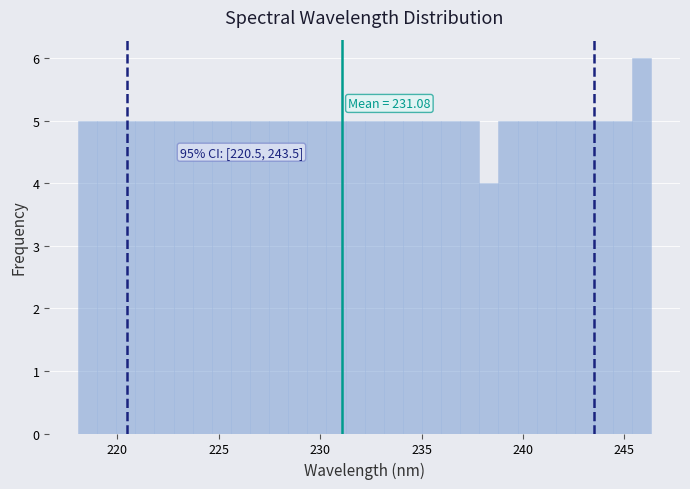

Read against the x-axis, roughly where is the centre of the tallest bar?

246.0